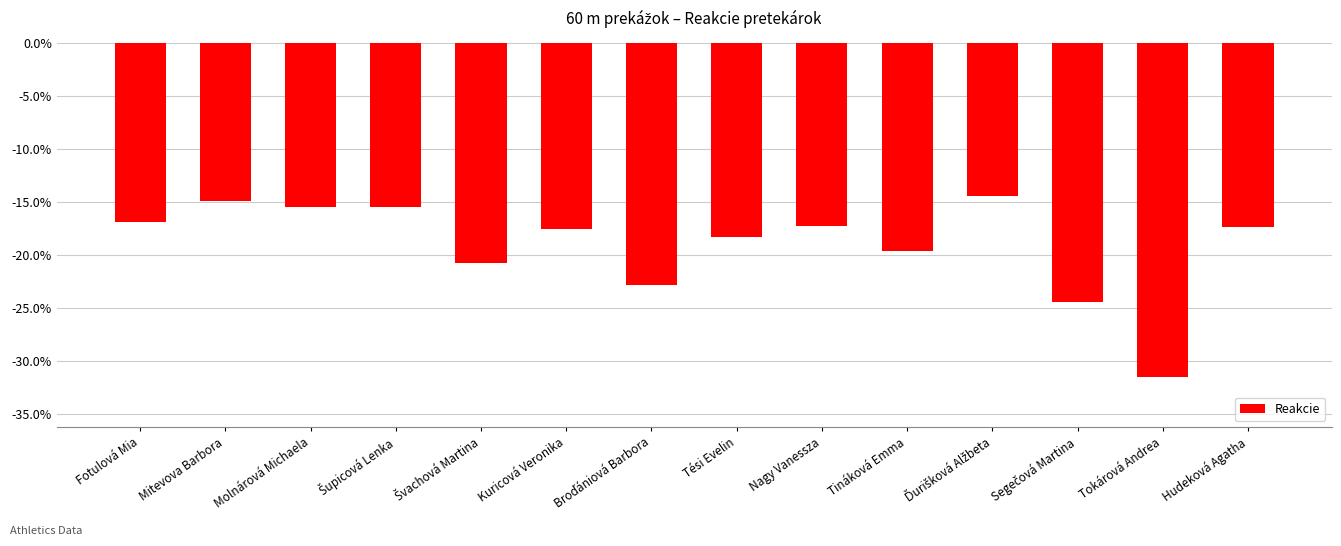

Is it true that the value at Hudeková Agatha is -0.2?

True